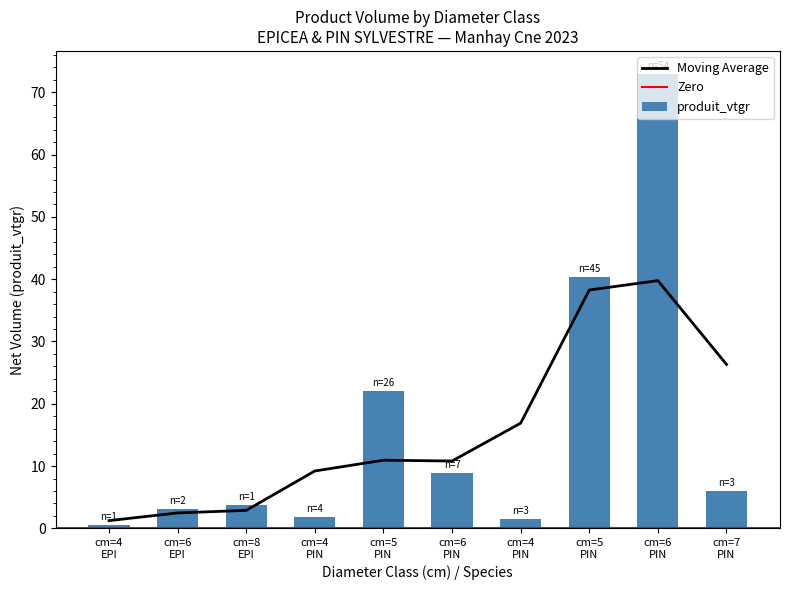

What is the difference between the values at cm=4 EPI and cm=7 PIN?

5.4